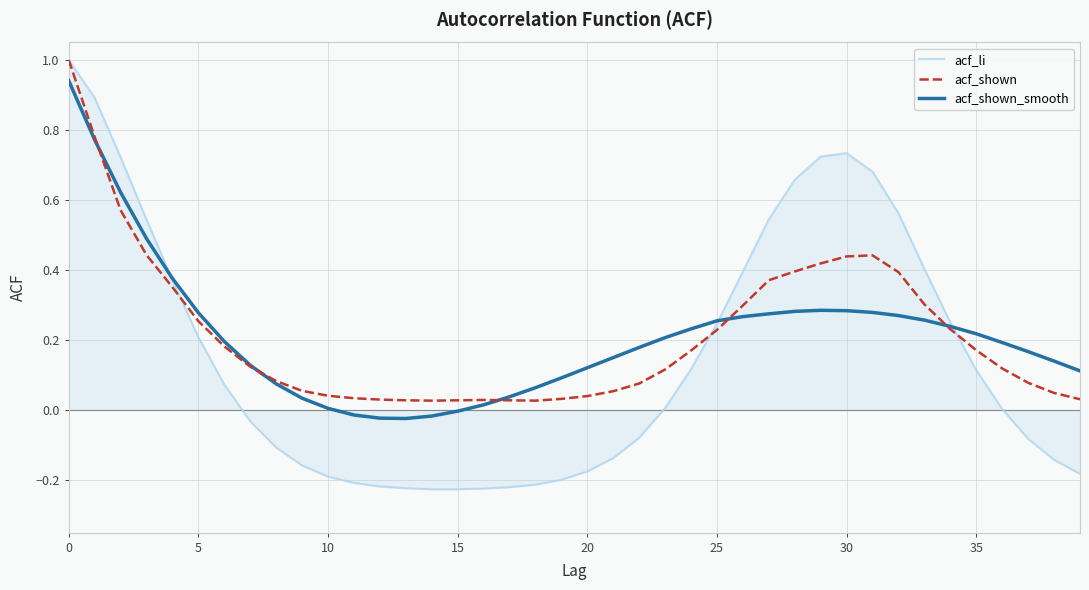

Which series has the largest range (max minus min)?

acf_li